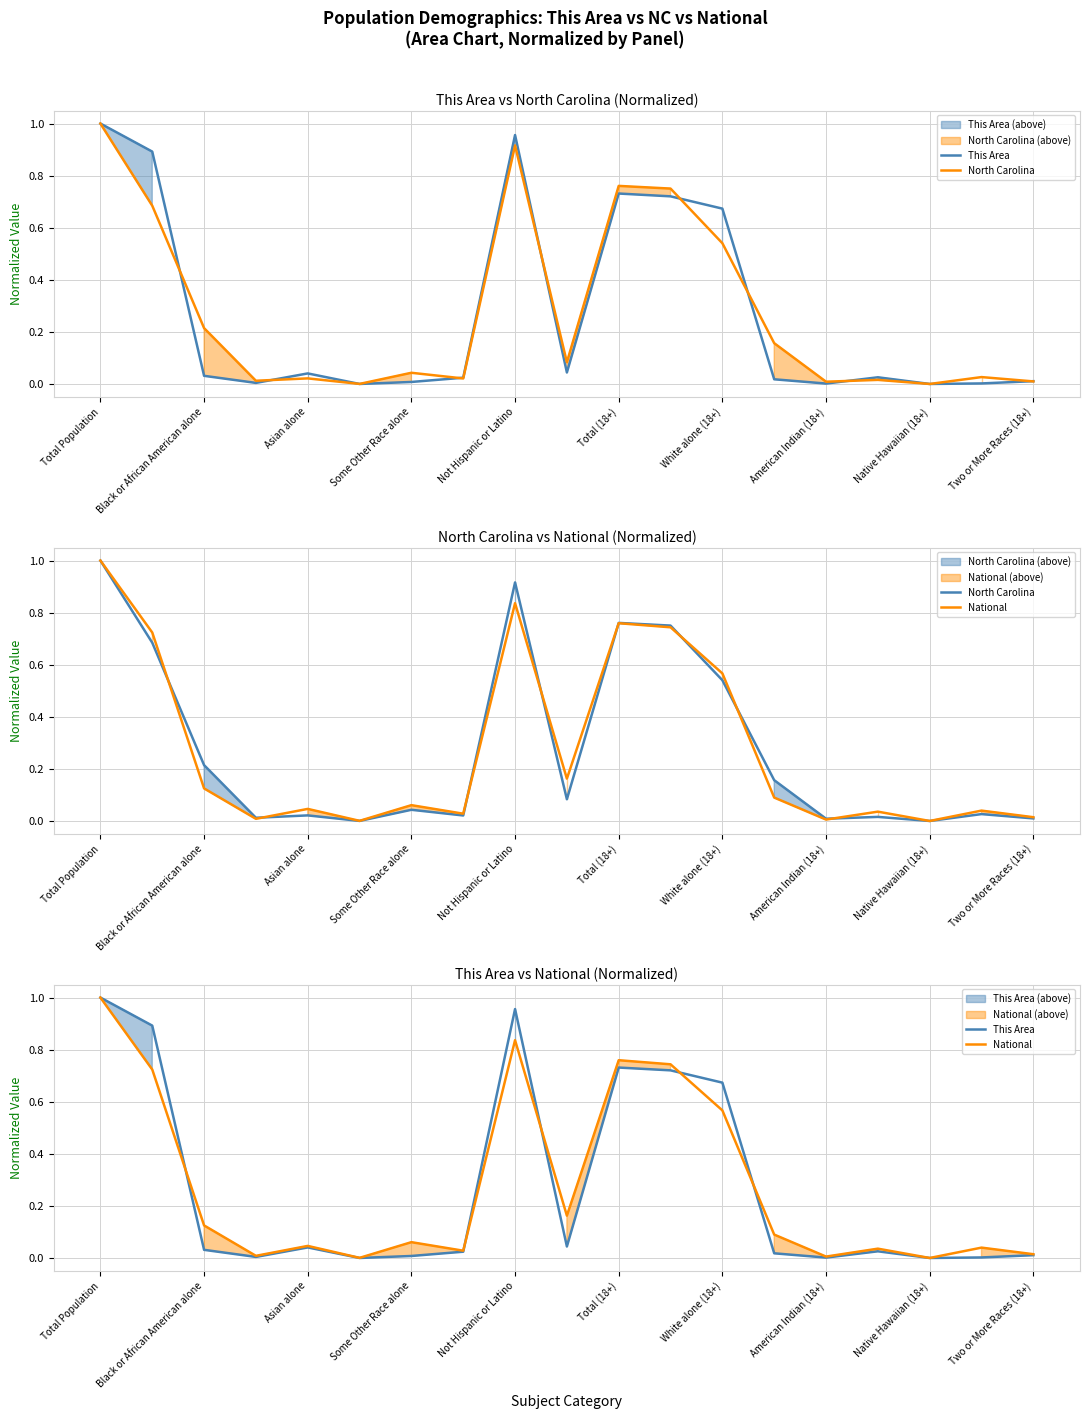

Which series ends up on top after the final intersection of National and North Carolina?

National